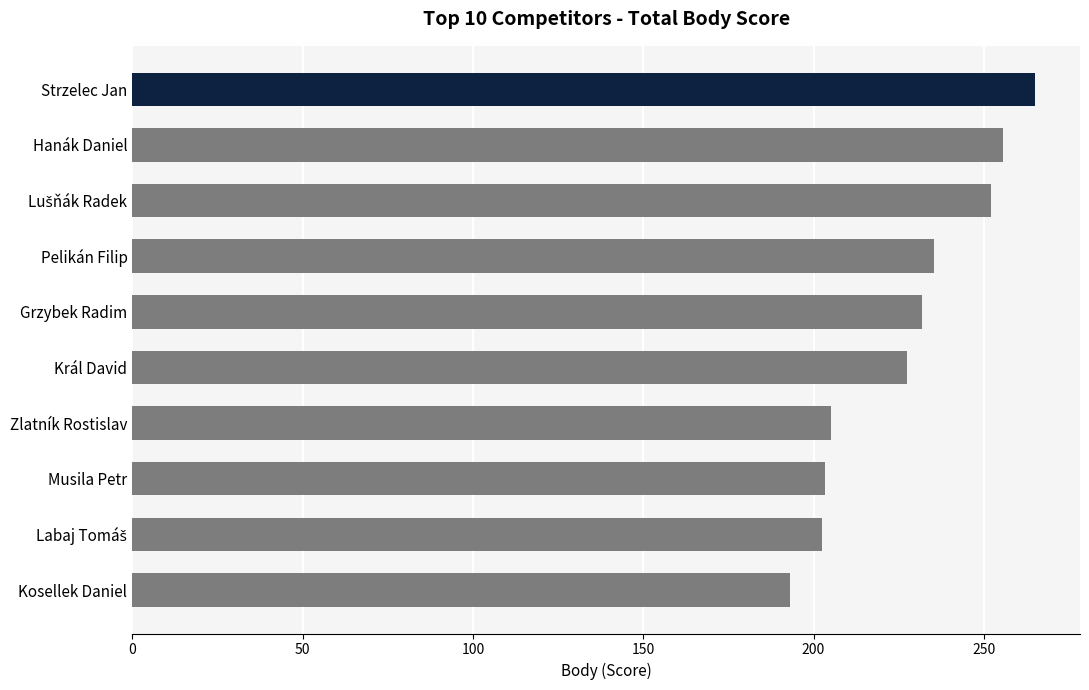

What is the minimum value shown in the chart?

193.0